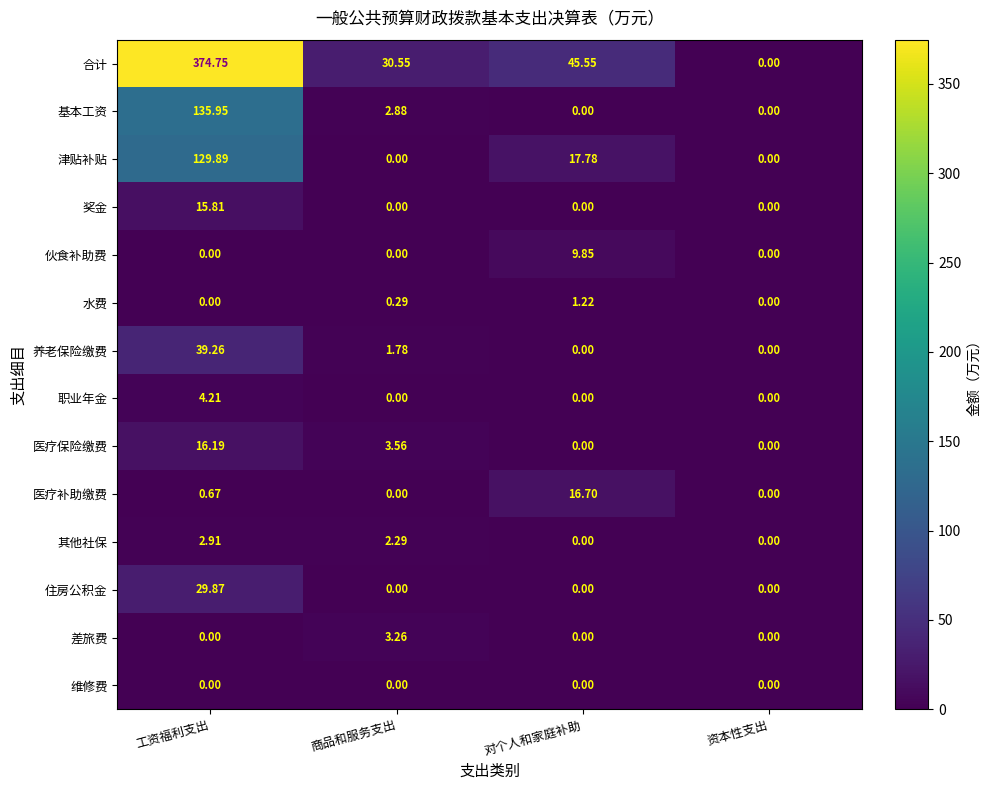

Count the number of categories in the chart.

4